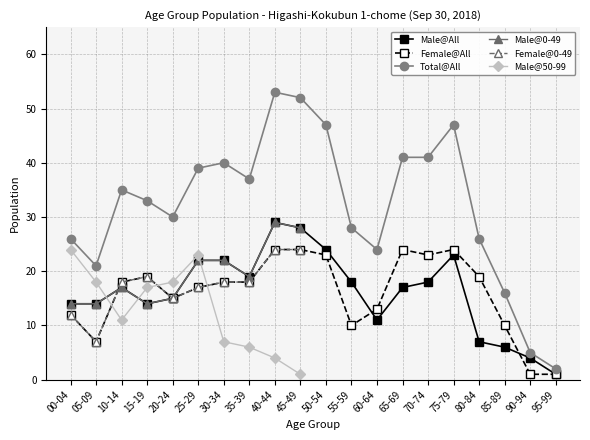

True or false: Male (0-49) and Male (50-99) cross at least once.

True